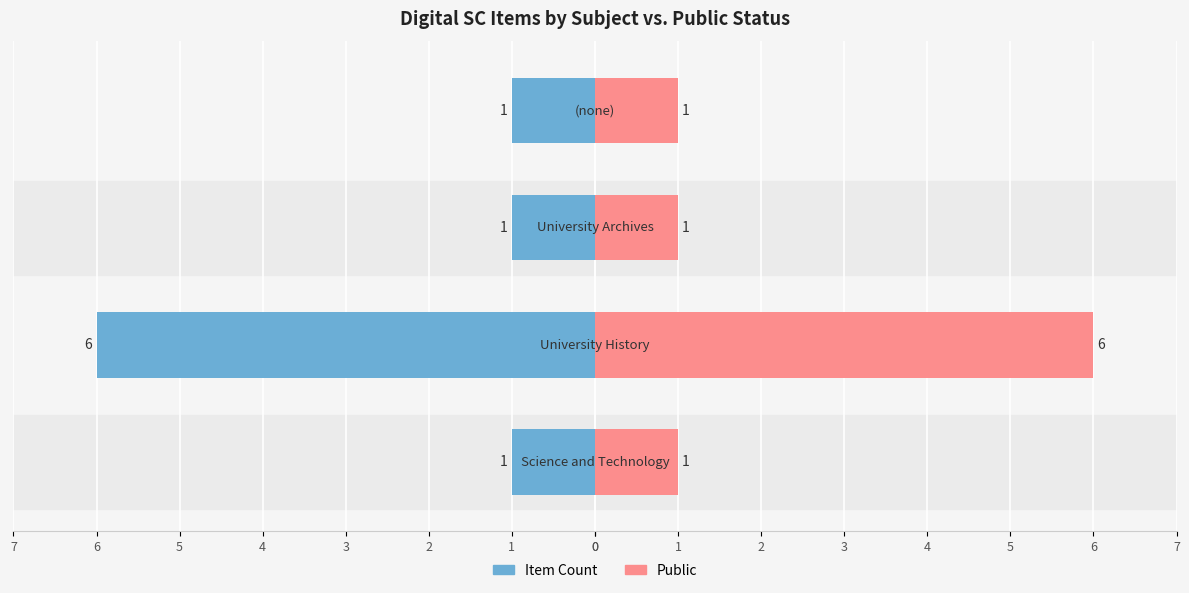

What is the difference between the highest and lowest values at 3?

2